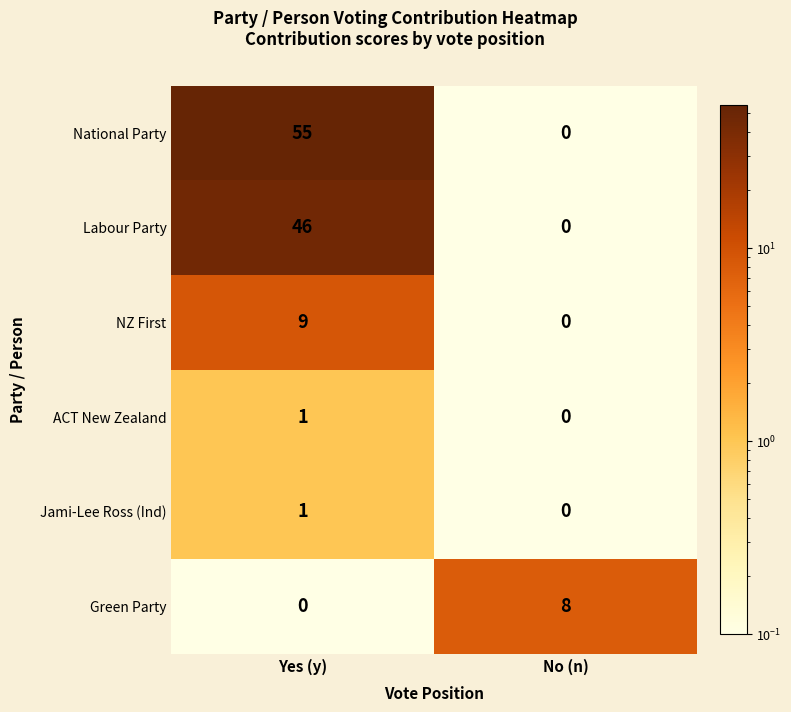

True or false: Labour Party has a value of 16 at No (n).

False